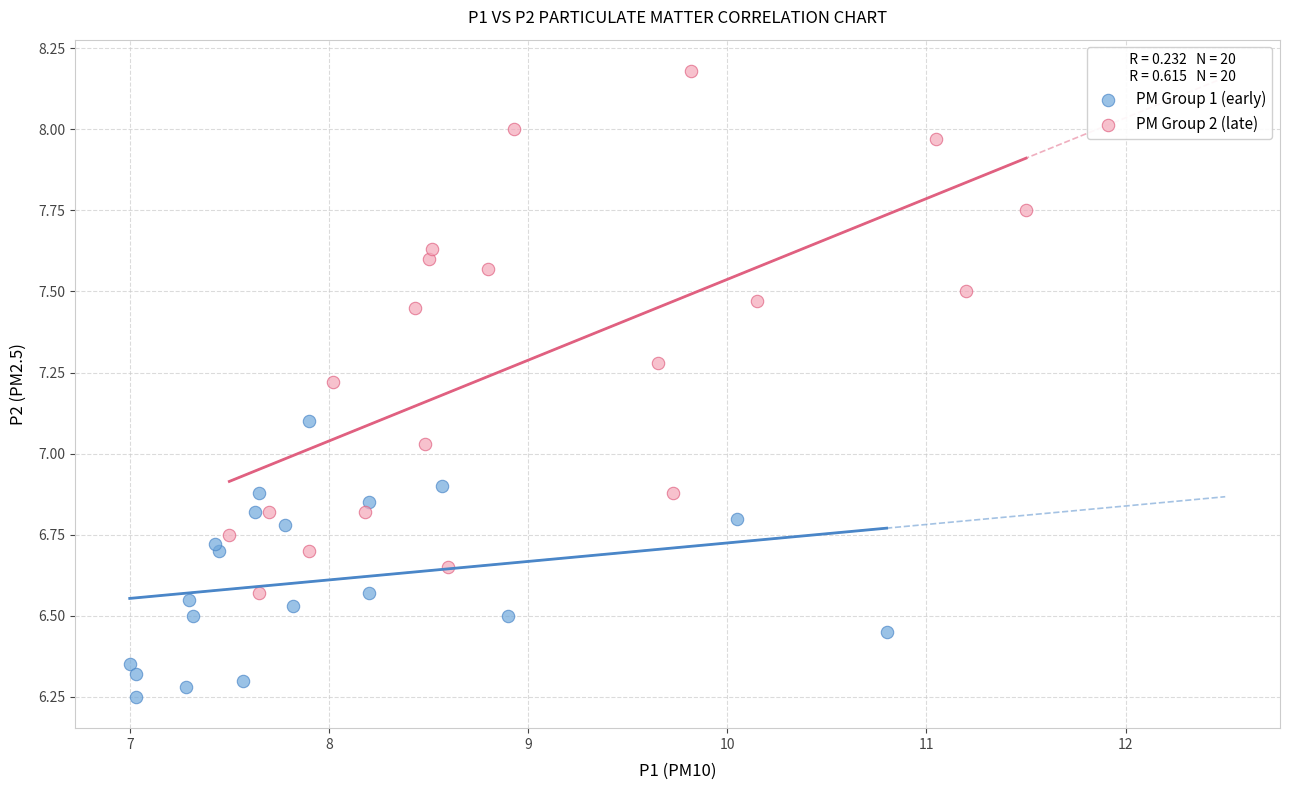

Which series contains the highest Y value?

PM Group 2 (late)